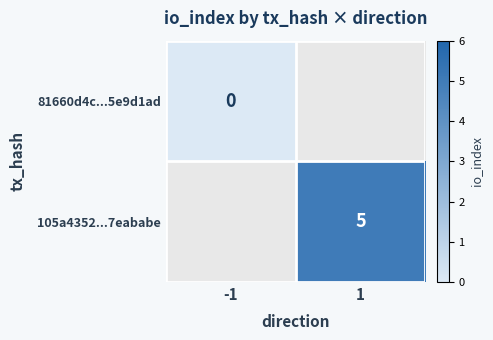

The 105a4352...7eababe series shows 7 at 1. True or false?

False